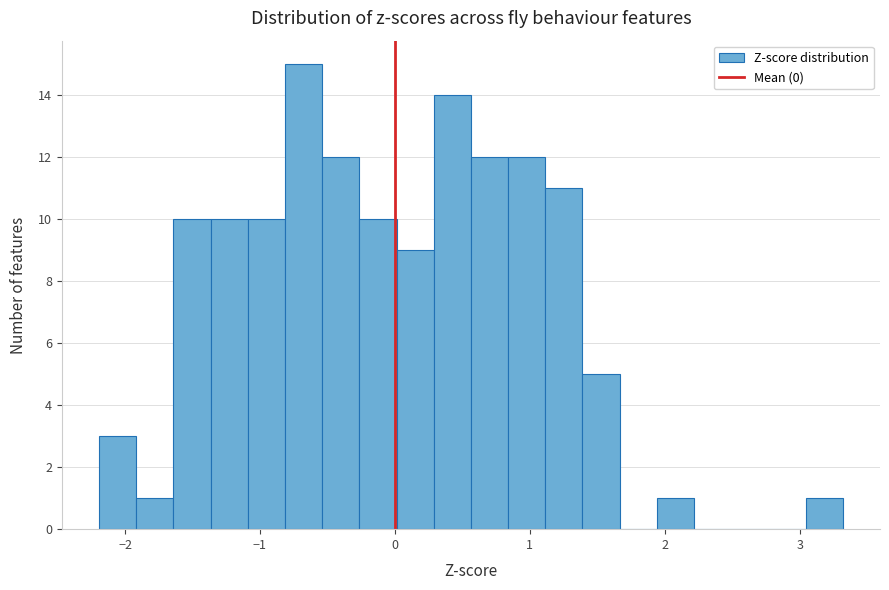

Around what value on the x-axis is the tallest bar? Give the approximate position of its centre, as read against the axis.

-0.7